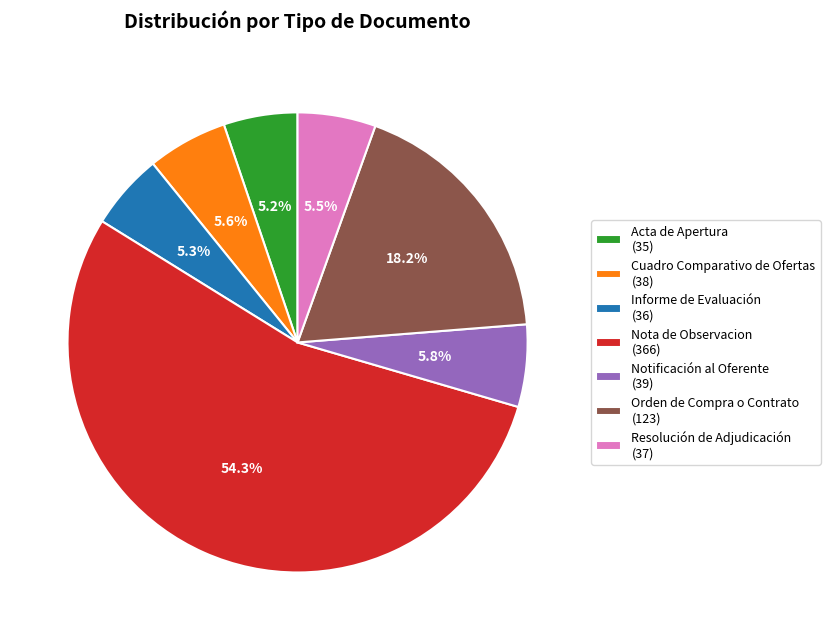

To the nearest percent, what is the difference between the largest and smallest slice percentages?

49%